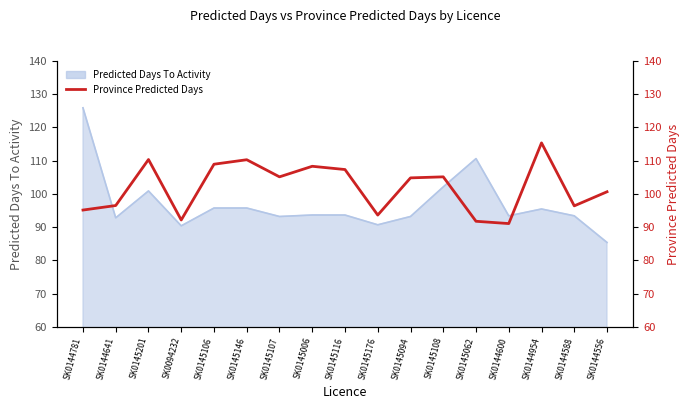

The chart shows a value of 108.3 at SK0145006. True or false?

True